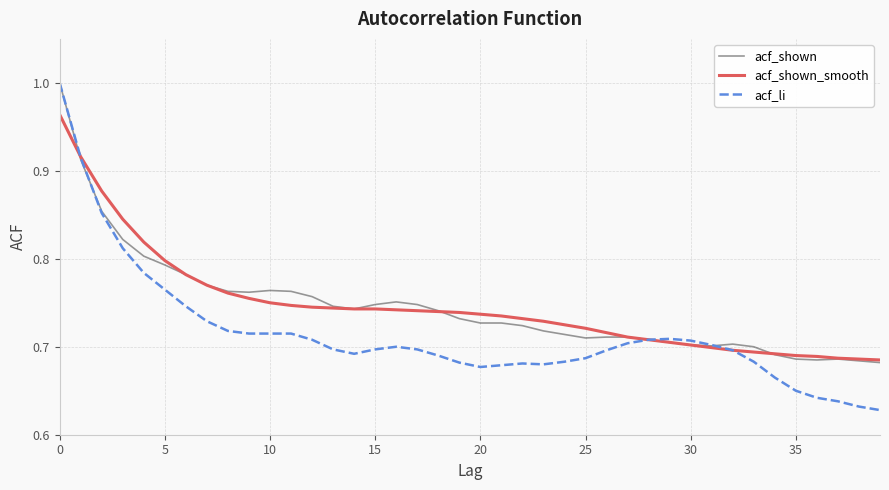

Which series has the widest spread of values?

acf_li